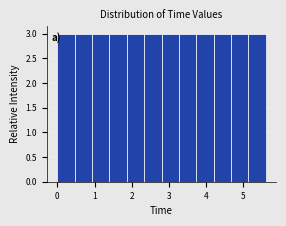

Reading left to right, transcribe this chart: for each bar, give the range it covers on the x-axis and its height. Neither the bar edges nor the heights are printed on the chart, so give them approximately, as read against the axes.

0.0 to 0.5: 3
0.5 to 0.9: 3
0.9 to 1.4: 3
1.4 to 1.9: 3
1.9 to 2.3: 3
2.3 to 2.8: 3
2.8 to 3.3: 3
3.3 to 3.7: 3
3.7 to 4.2: 3
4.2 to 4.7: 3
4.7 to 5.1: 3
5.1 to 5.6: 3